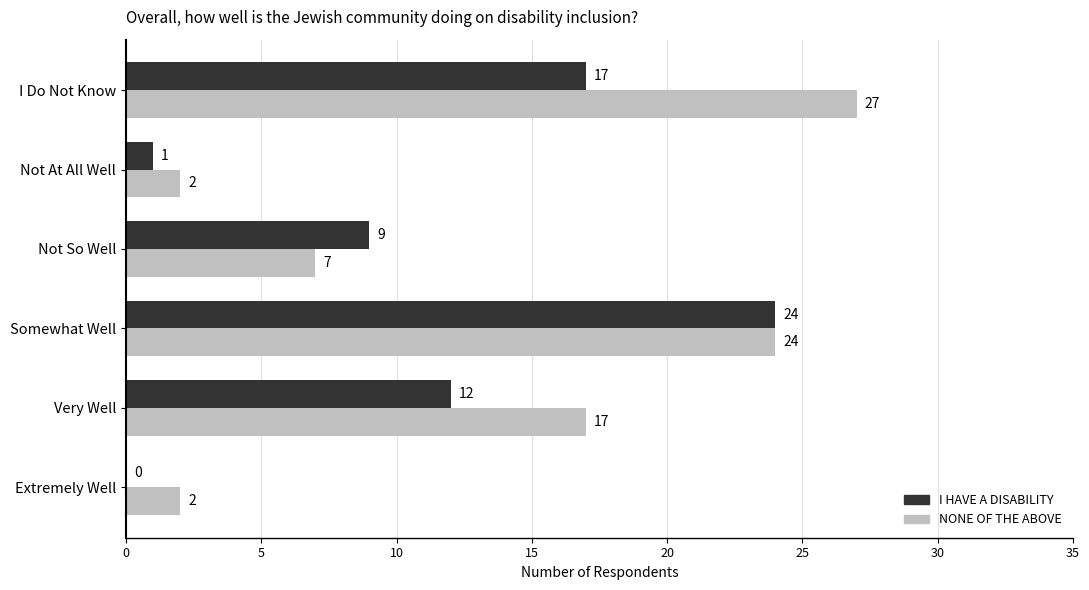

True or false: I HAVE A DISABILITY has a value of 1 at Not At All Well.

True